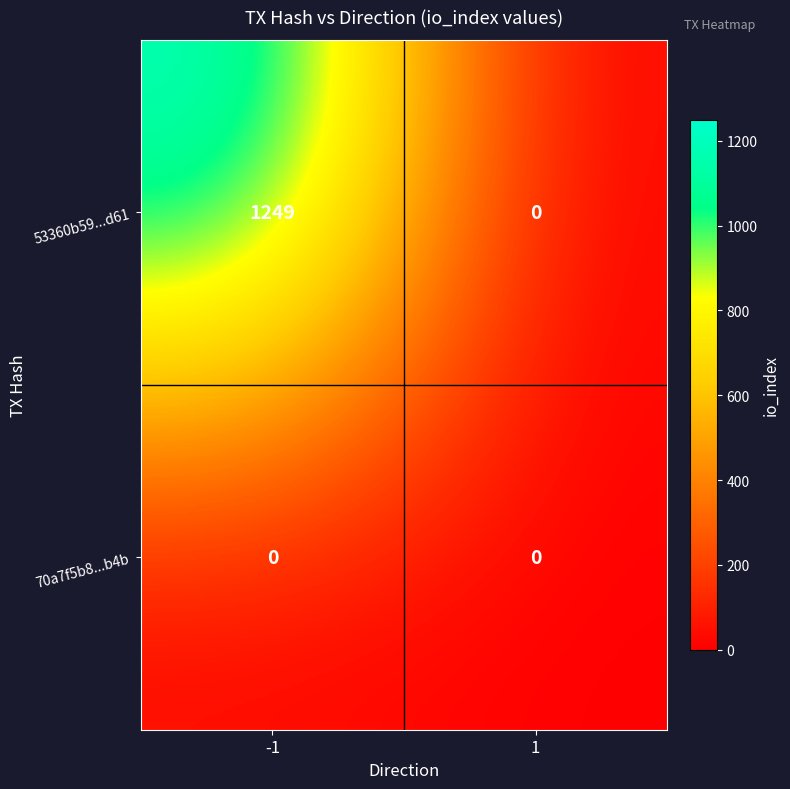

Reading left to right, what are all the values shown in this chart?

53360b59...d61: -1=1249	1=0
70a7f5b8...b4b: -1=0	1=0